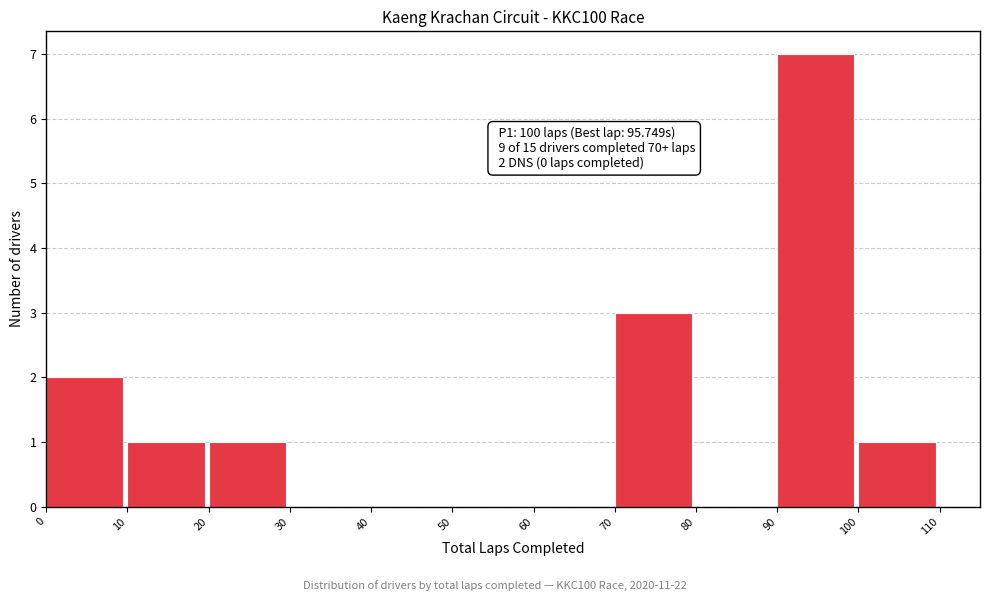

Over which range of the x-axis is the bar tallest?

90 to 100